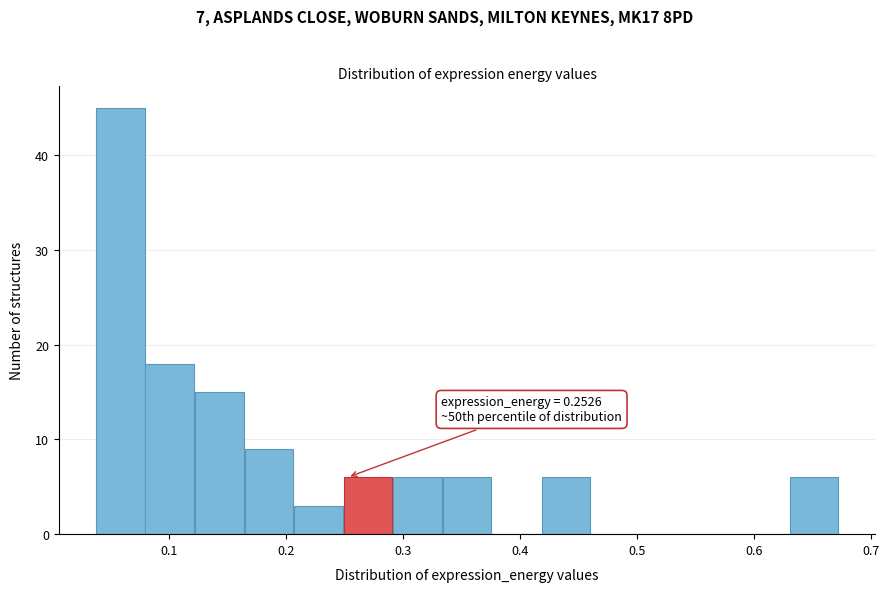

Over which range of the x-axis is the bar tallest?

0.04 to 0.08